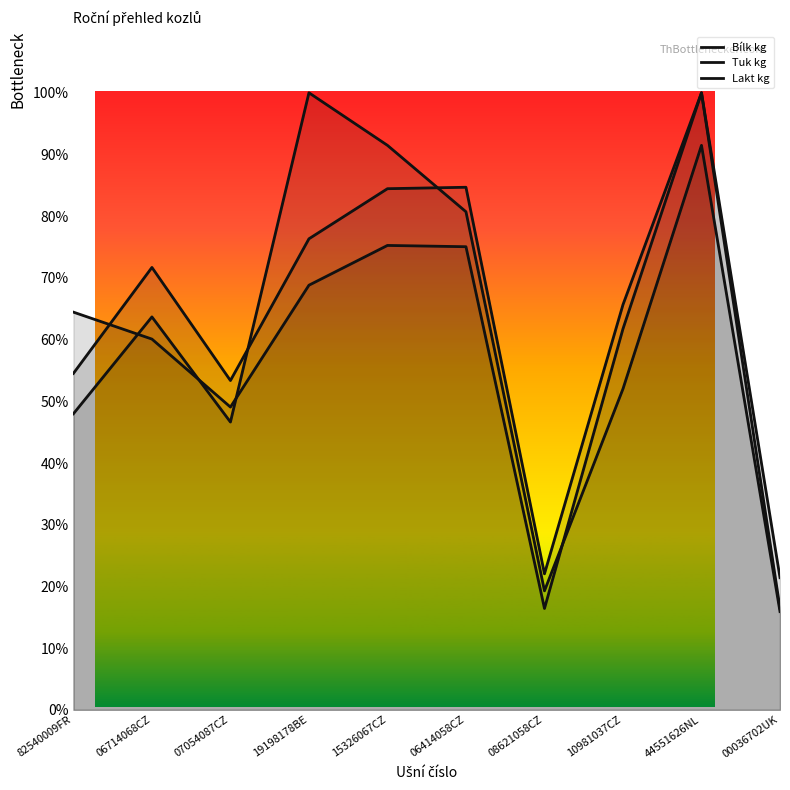

Which series has the widest spread of values?

Tuk kg